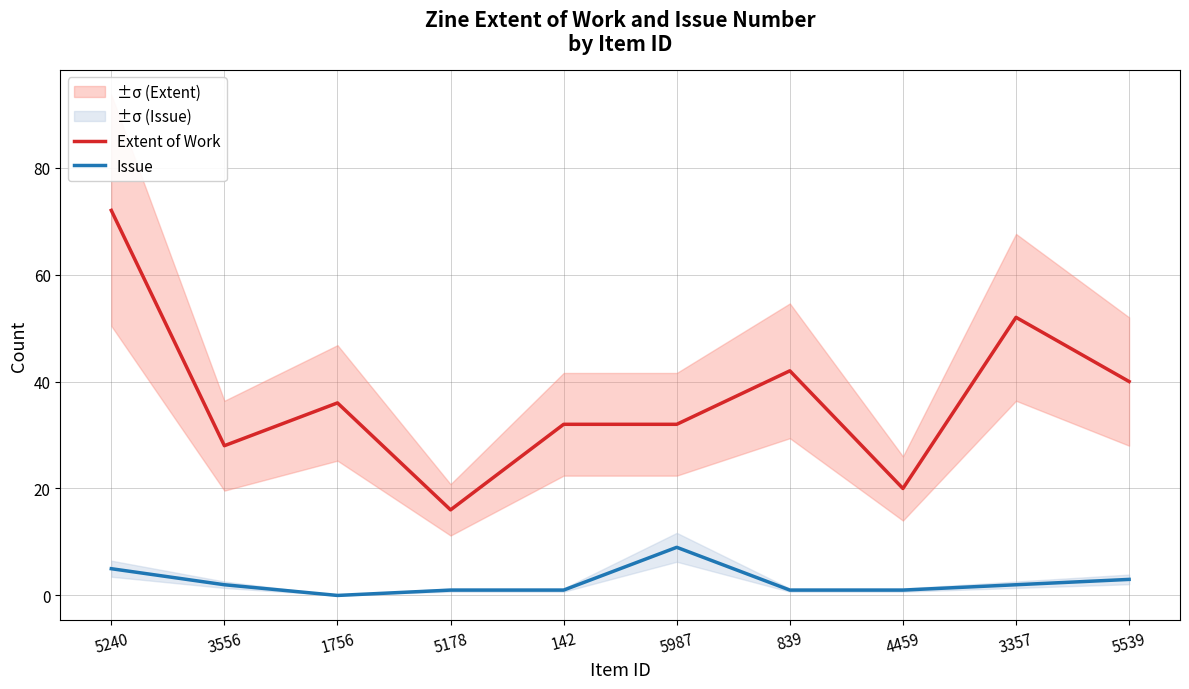

The Extent of Work series shows 55 at 1756. True or false?

False